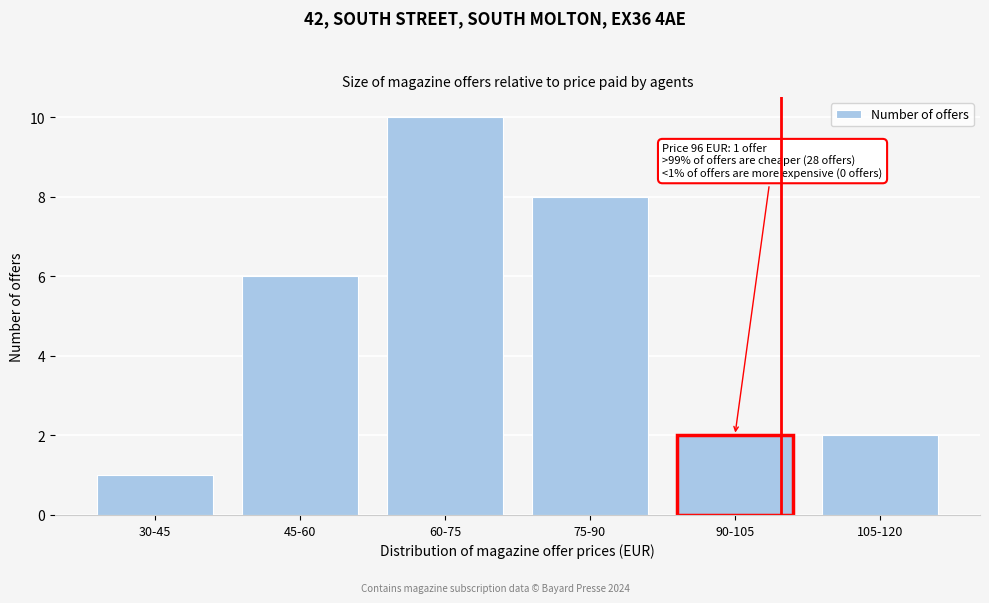

Reading right to left, transcribe all the data shown in this chart.

105-120=2	90-105=2	75-90=8	60-75=10	45-60=6	30-45=1